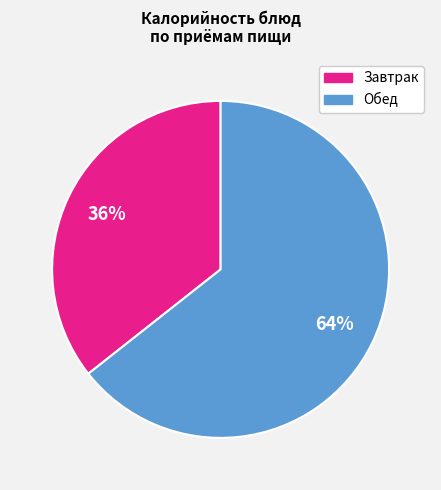

Is there any slice that represents more than half of the pie?

Yes